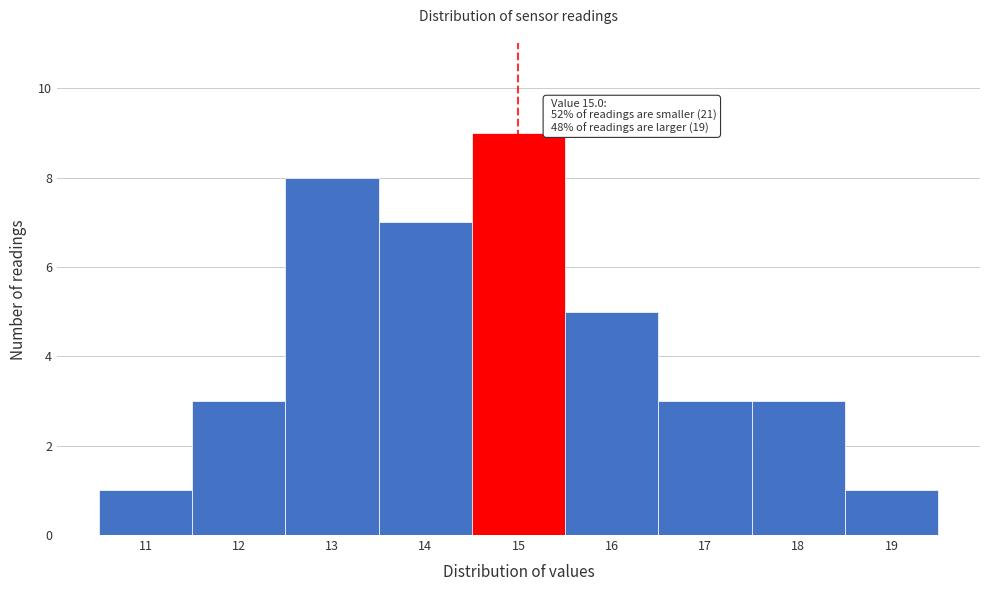

Which range on the x-axis has the tallest bar?

14.5 to 15.5